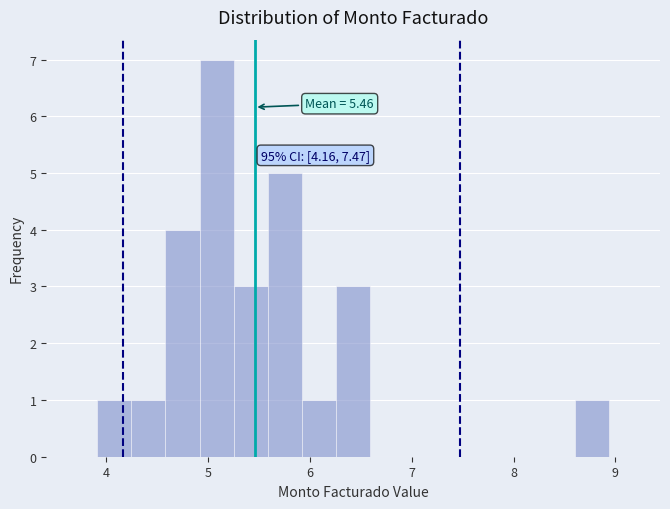

Read against the x-axis, roughly where is the centre of the tallest bar?

5.1